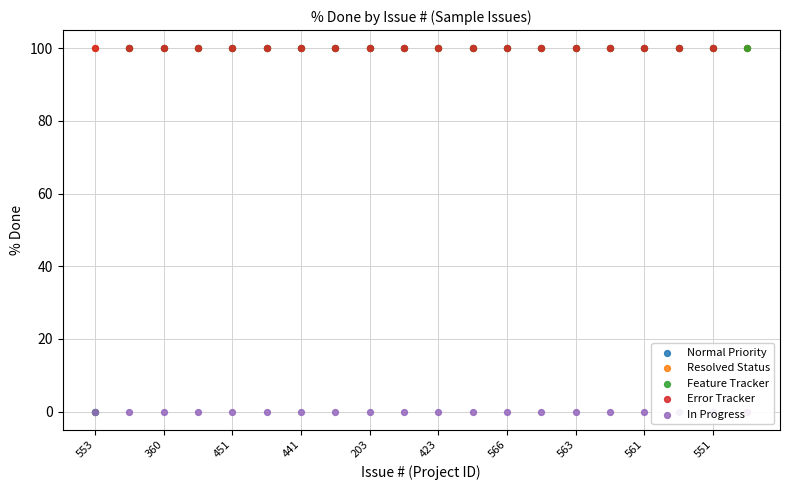

What is the total value across all series at 566?

400